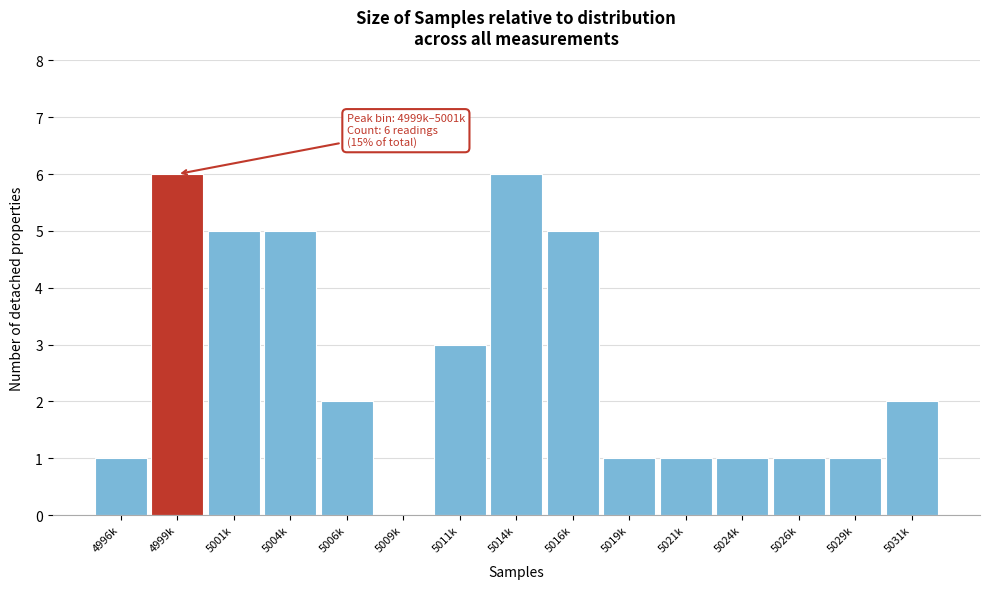

Reading left to right, list all the values displayed in this chart.

4996k=1	4999k=6	5001k=5	5004k=5	5006k=2	5009k=0	5011k=3	5014k=6	5016k=5	5019k=1	5021k=1	5024k=1	5026k=1	5029k=1	5031k=2